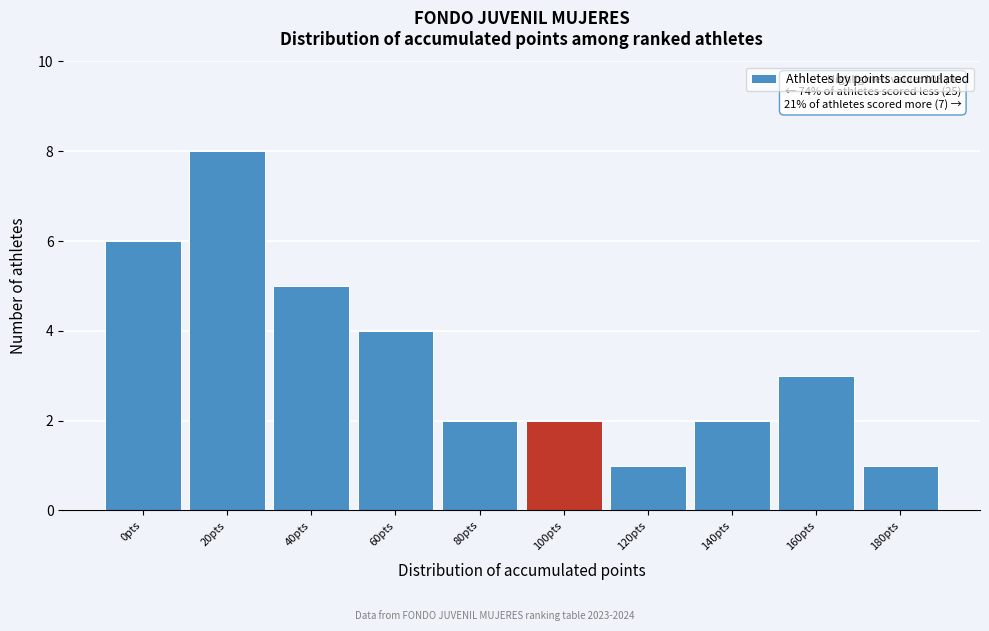

Reading right to left, list all the values displayed in this chart.

1	3	2	1	2	2	4	5	8	6